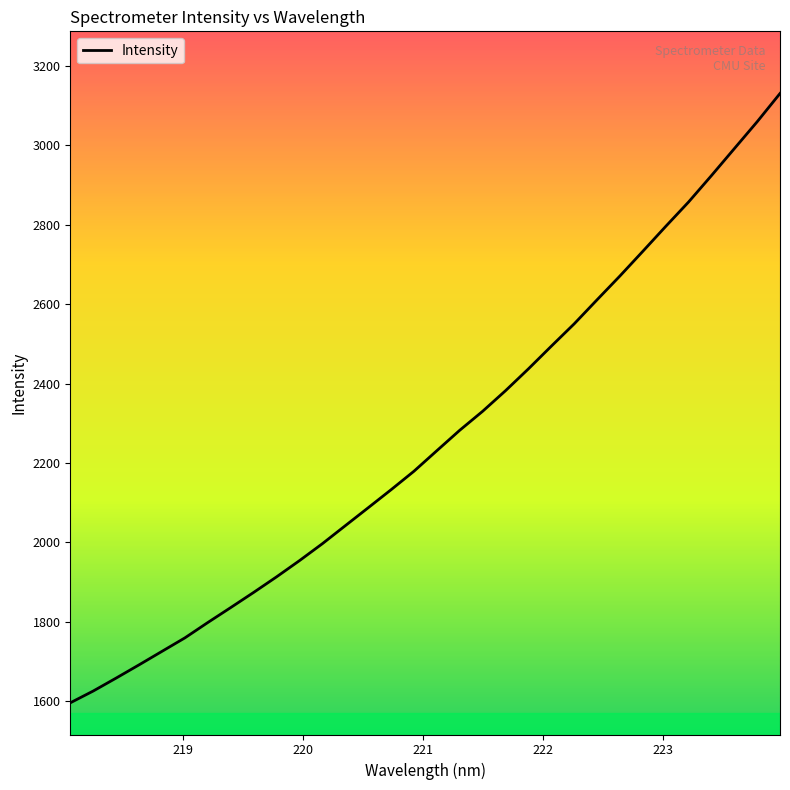

What is the minimum value shown in the chart?

1596.0